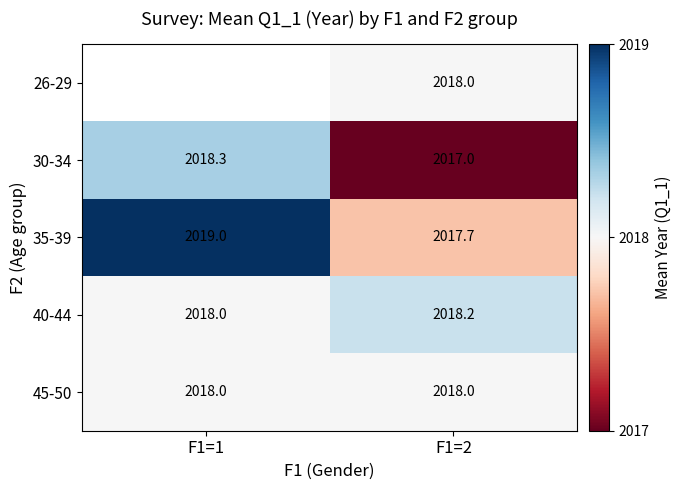

The value of 30-34 at F1=1 is 2018.3. True or false?

True